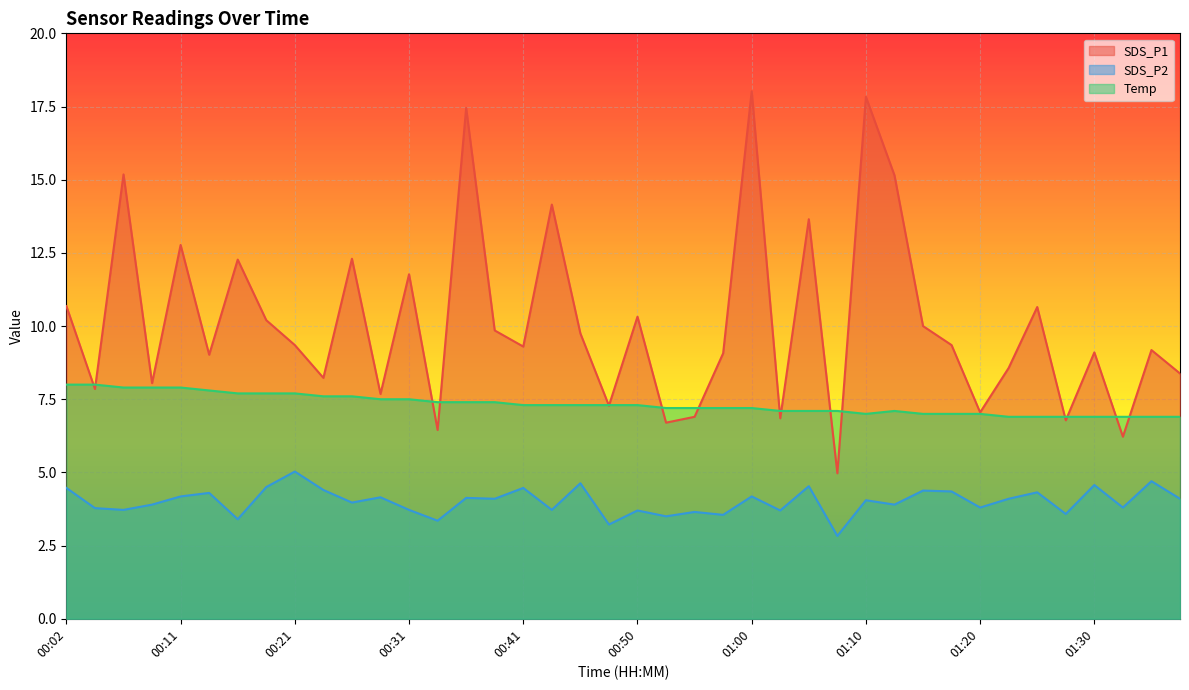

Rank the series by their average value, from lowest to highest.

SDS_P2, Temp, SDS_P1